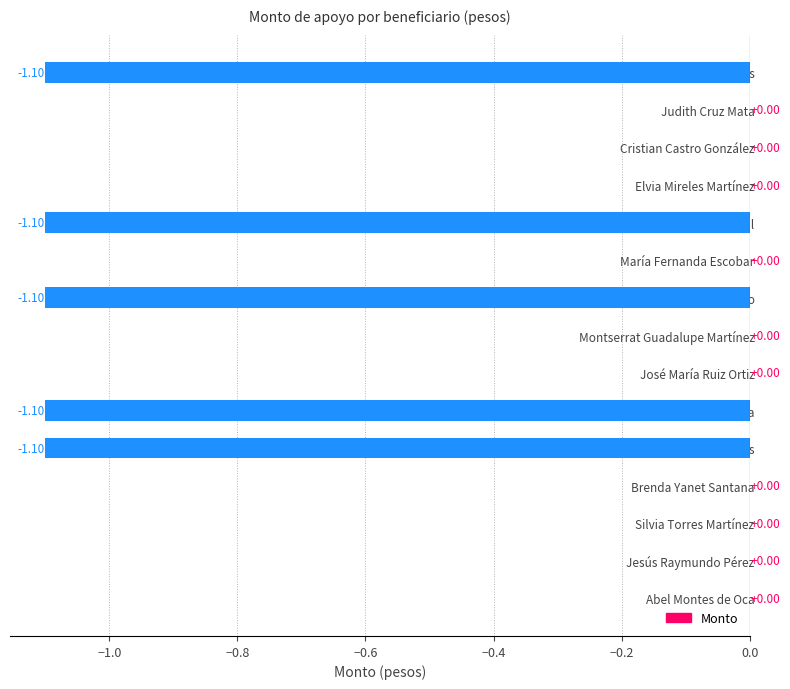

Are the bars horizontal?

Yes